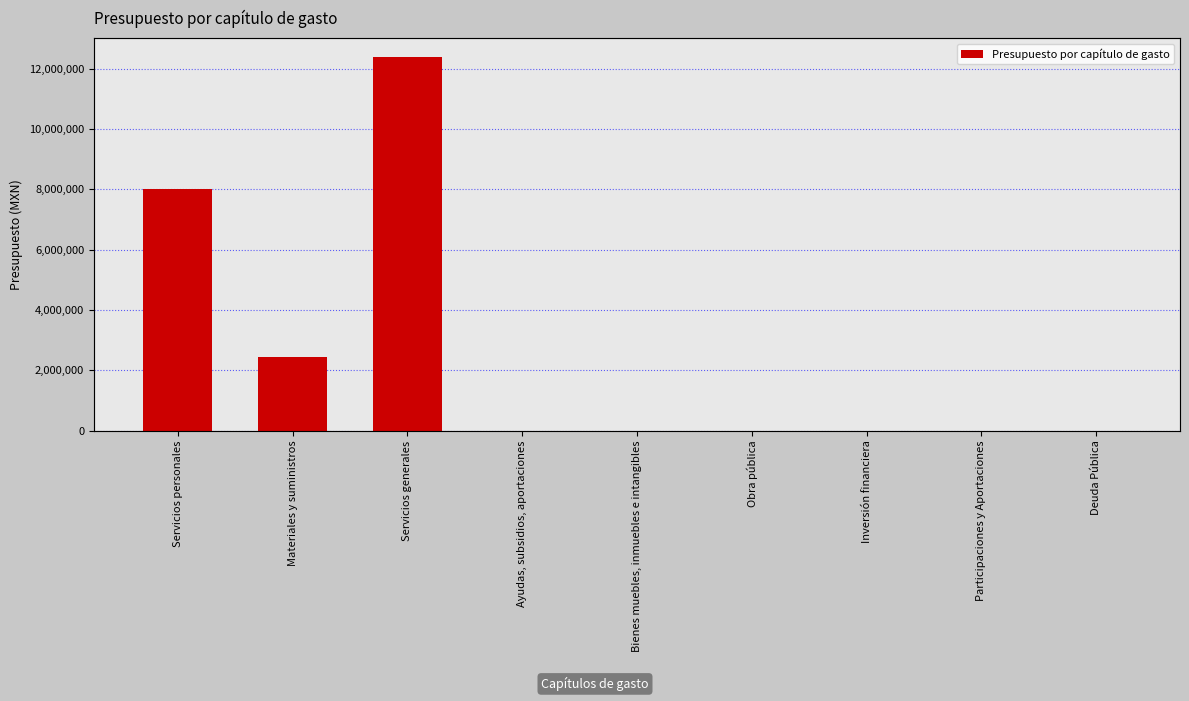

What is the average value?

2538176